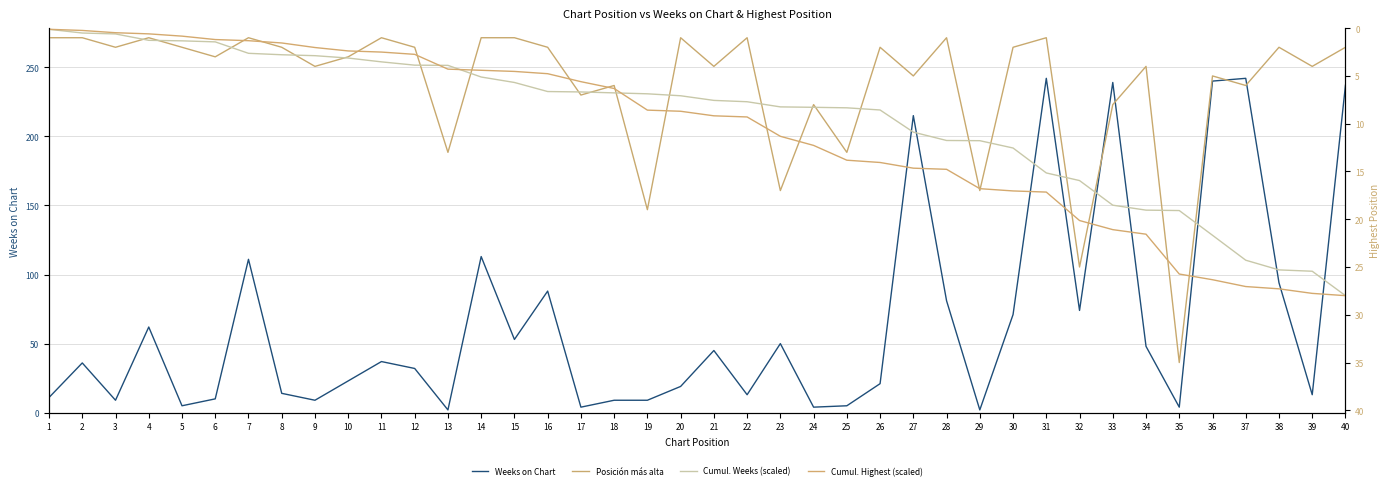

The Cumul. Weeks (scaled) series shows 12.5 at 30. True or false?

True